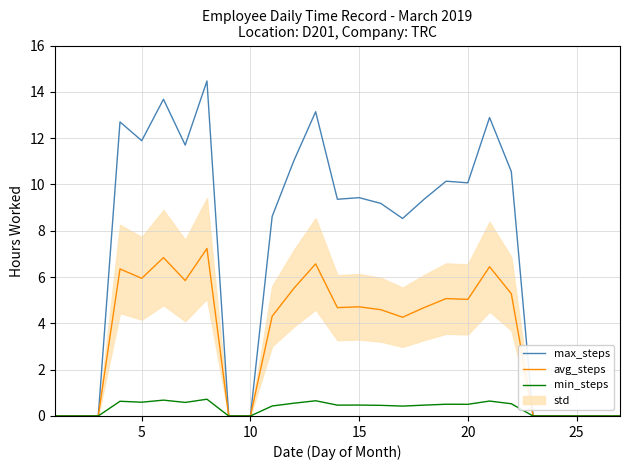

The max_steps series shows -4.7 at 25. True or false?

False